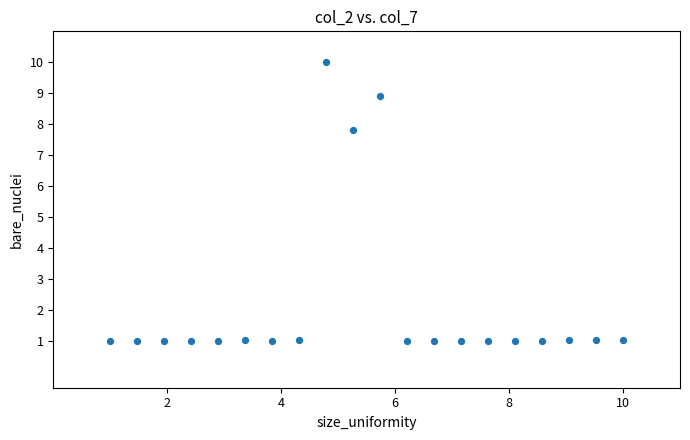

What is the range of Y values (max minus min)?

9.0